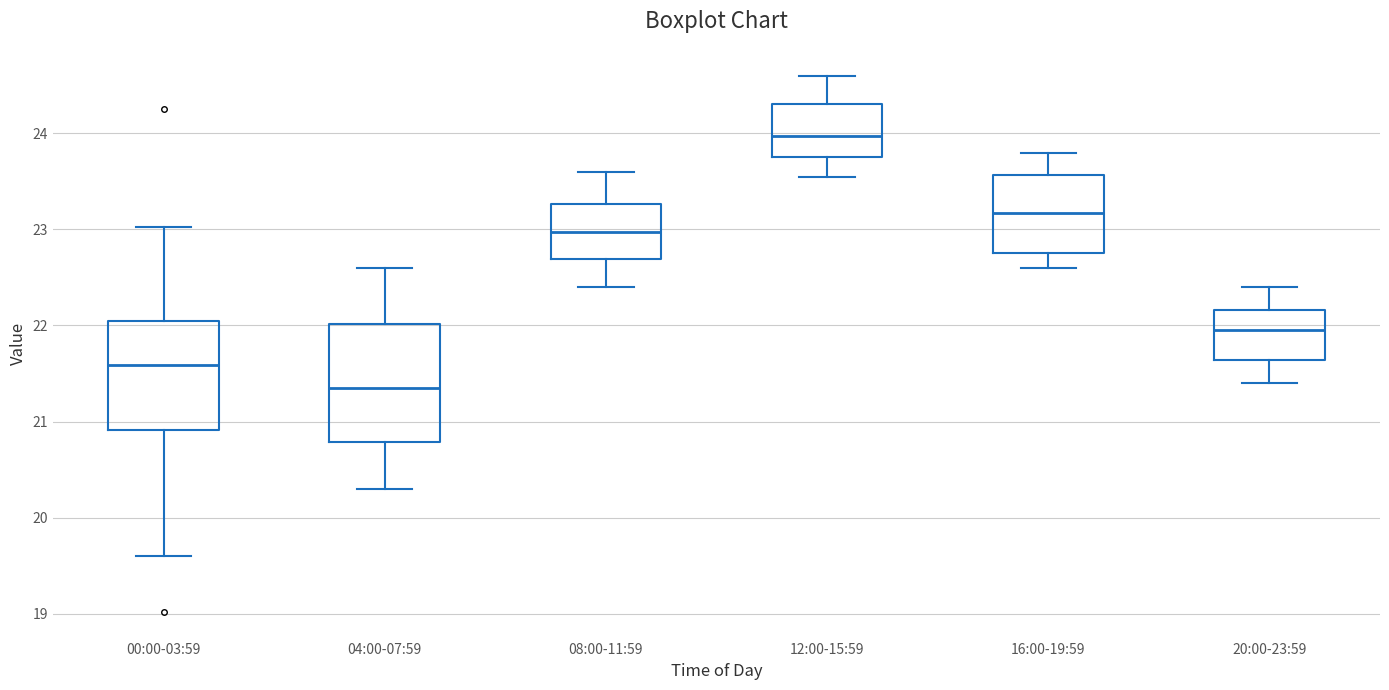

Where does the lower whisker of the box for 20:00-23:59 end on the y-axis? The values are not printed on the chart, so give them approximately, as read against the axis.

21.4